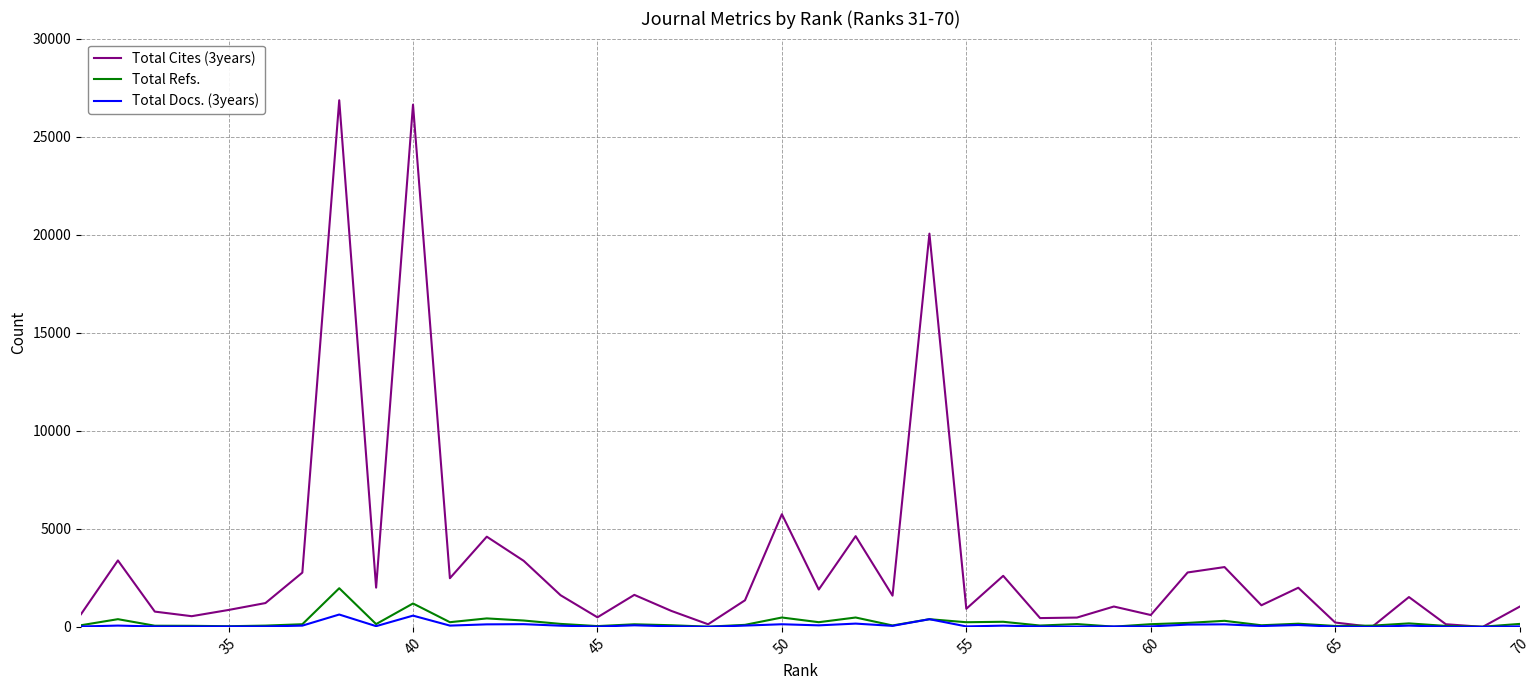

List the series in order of their peak value, lowest first.

Total Docs. (3years), Total Refs., Total Cites (3years)